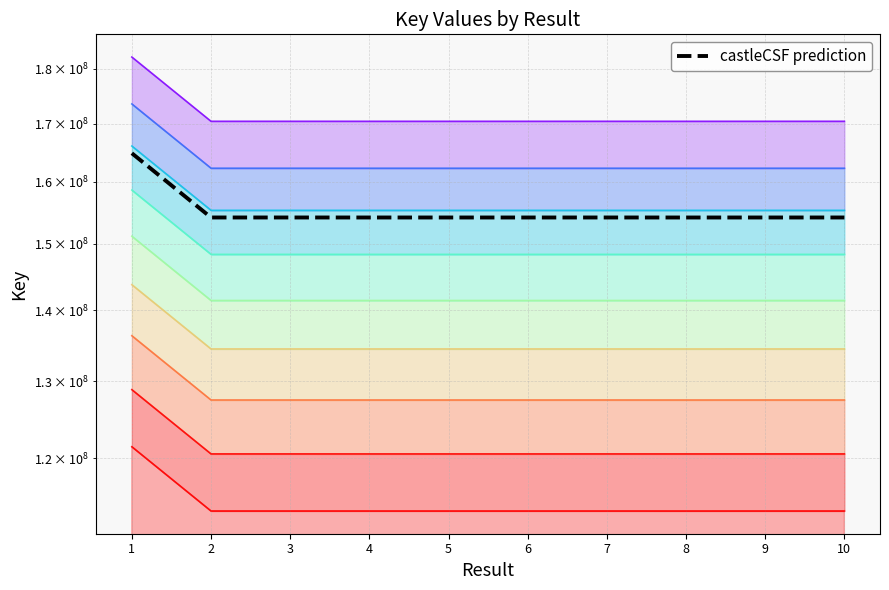

How many interior local valleys (lower than both neighbors) does the data have?

4